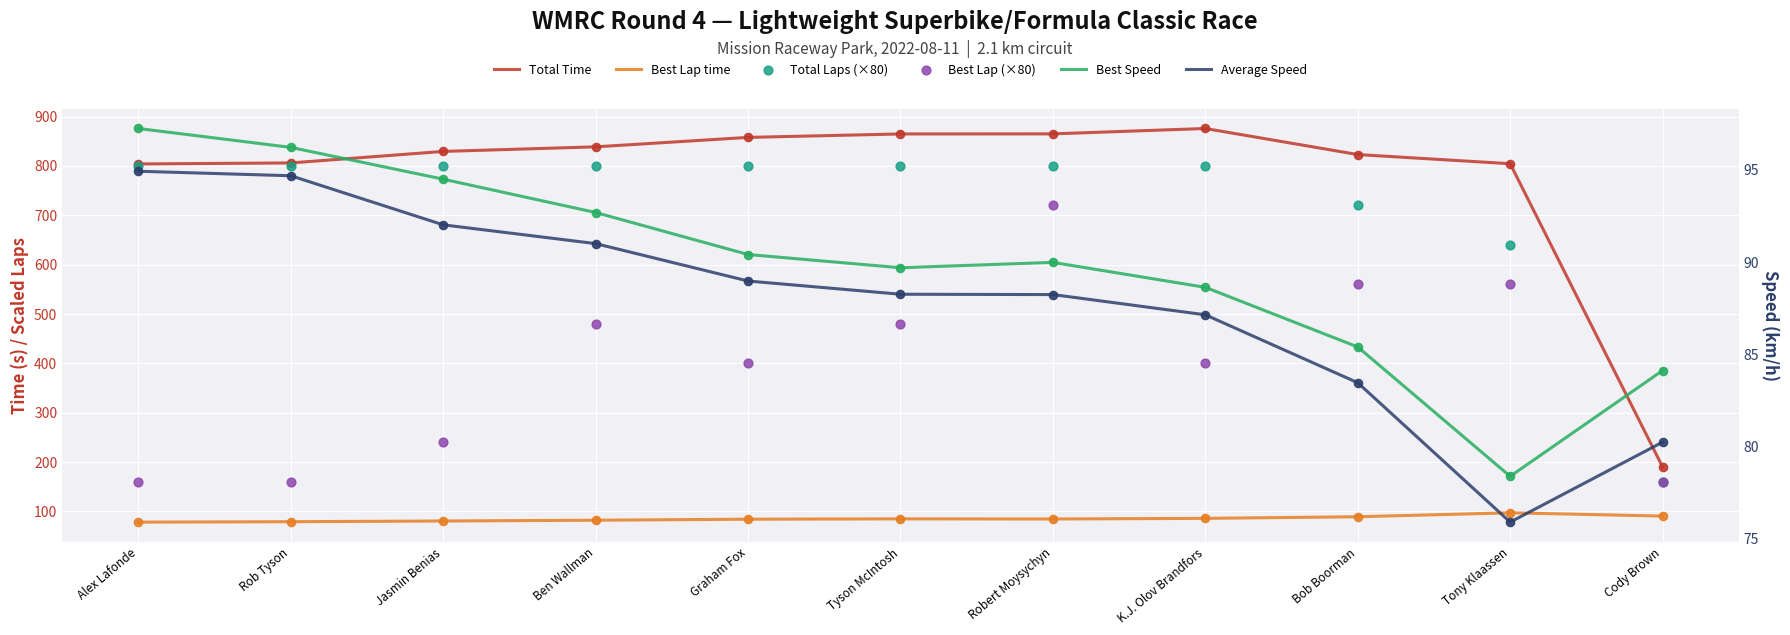

Which series has the largest total across all categories?

Total Time